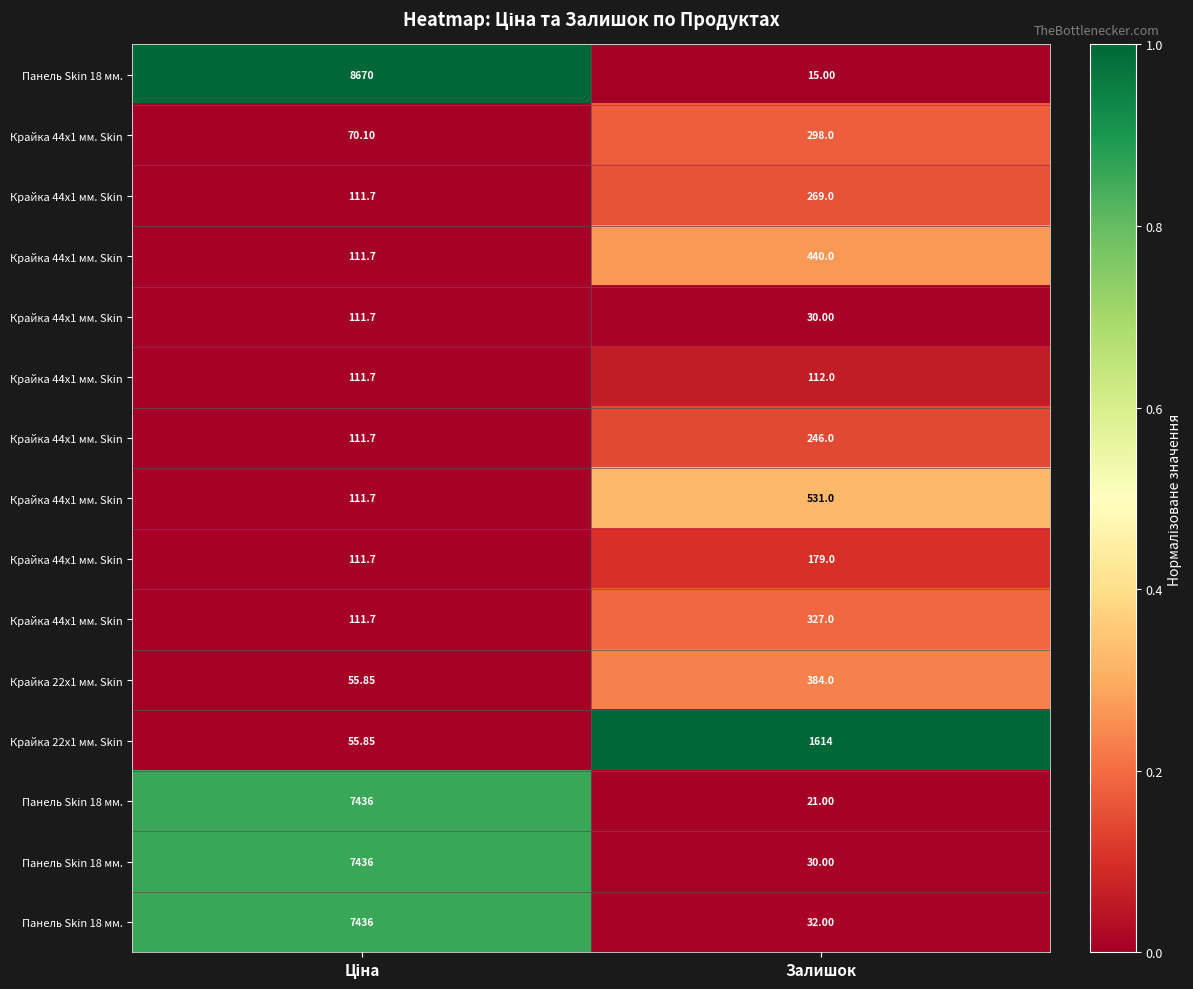

Which has a higher value, Ціна or Залишок?

Ціна